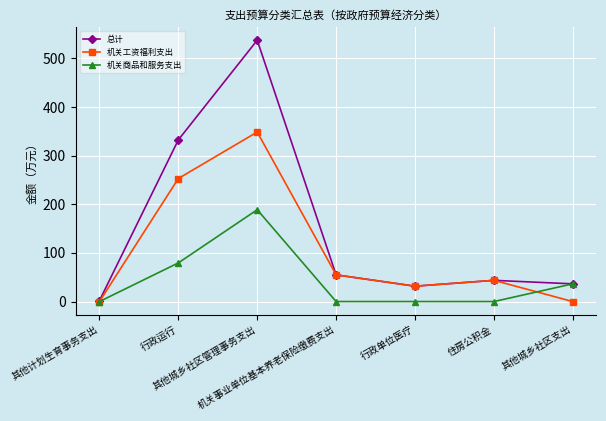

Between 其他计划生育事务支出 and 行政单位医疗, which series saw the biggest shift?

机关工资福利支出